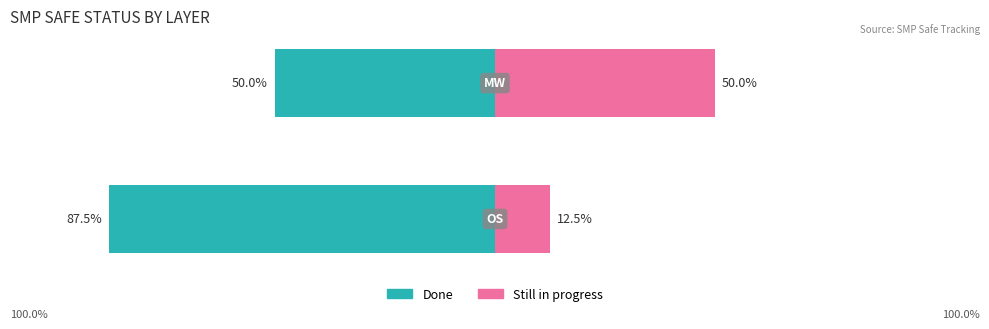

What are all the series names shown in the legend?

Done, Still in progress